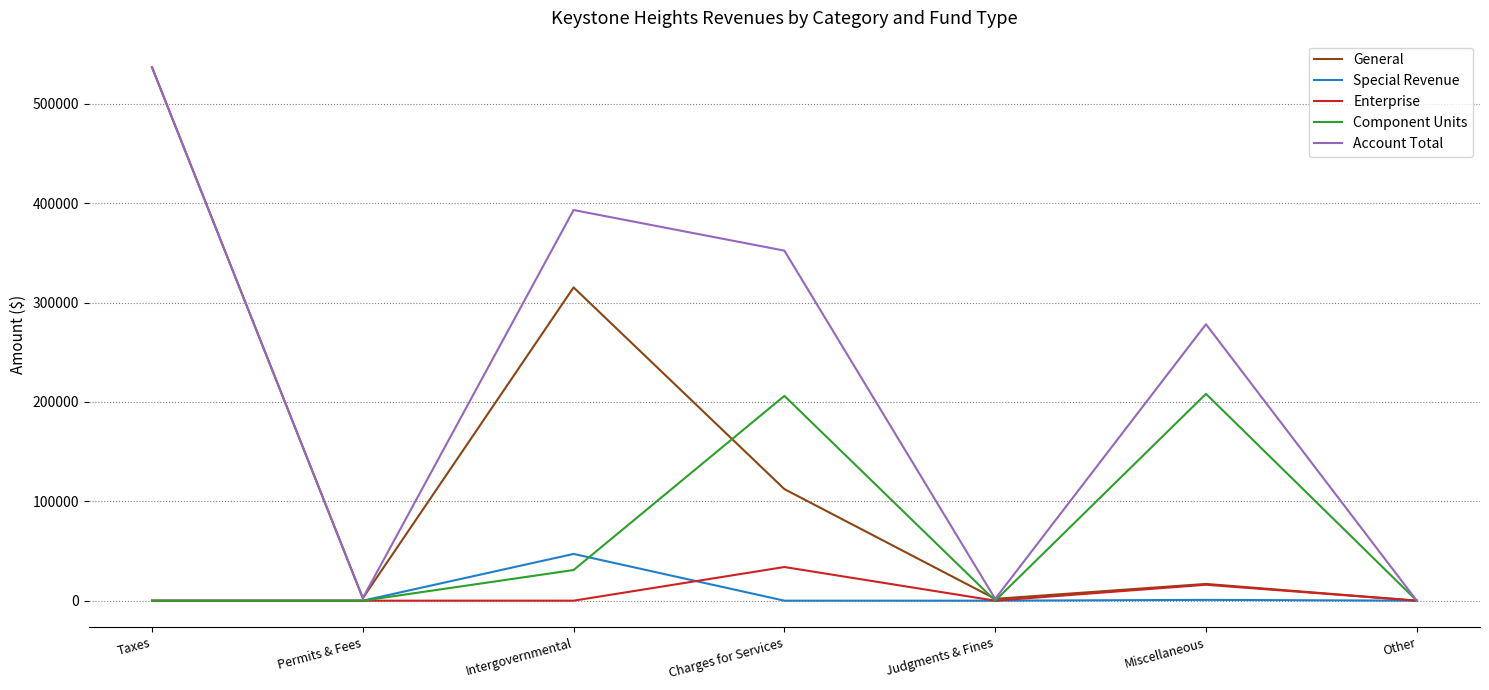

At which category is the sum across all series the highest?

Taxes